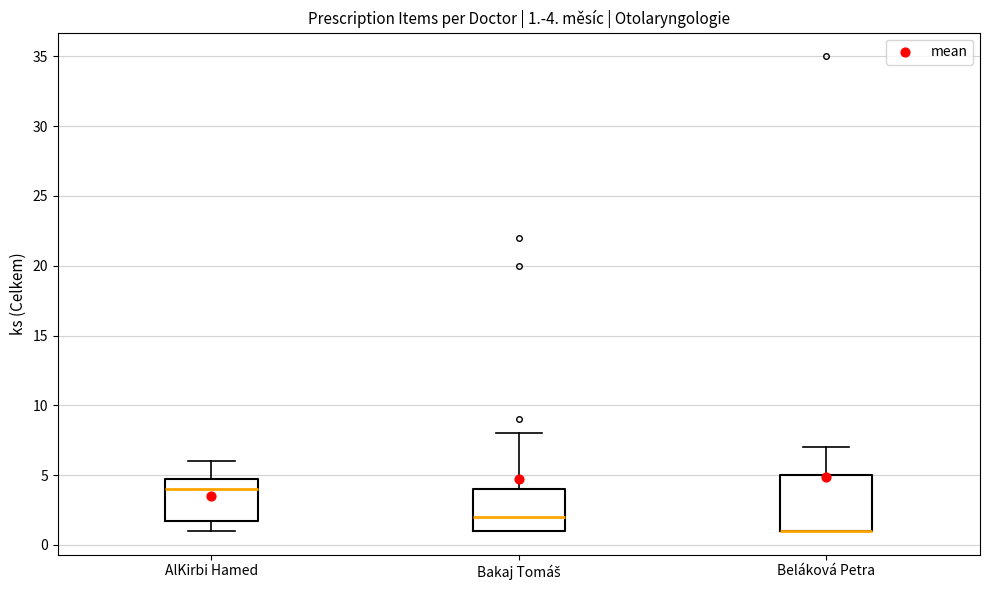

Which box is the tallest, from its lower edge to its upper edge?

Beláková Petra